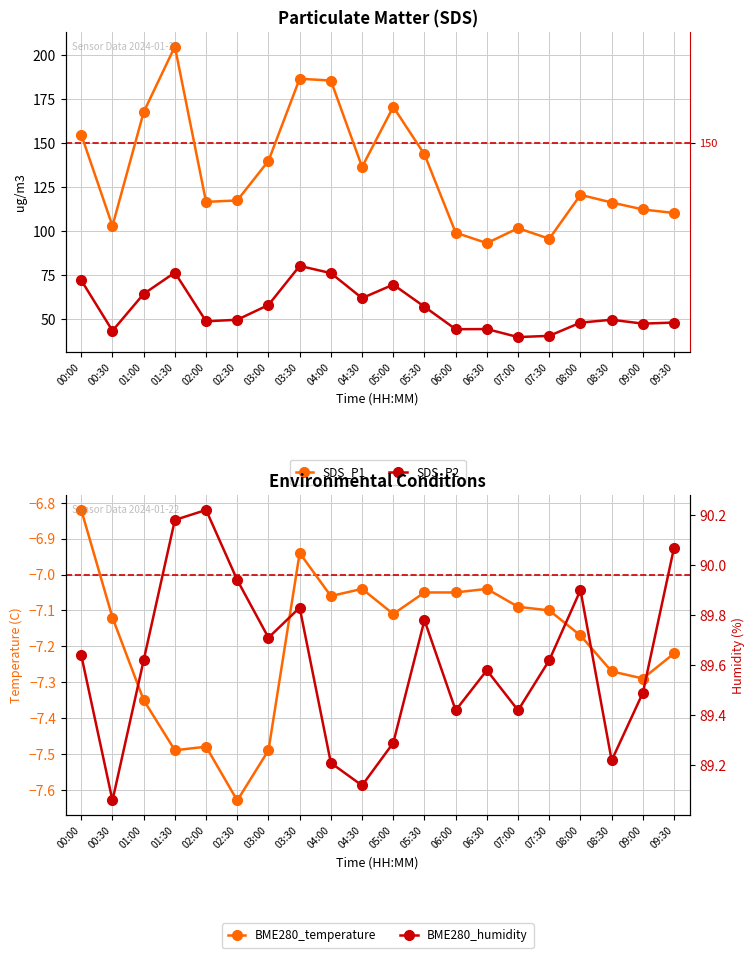

What is the label of the 4th point from the right?

08:00